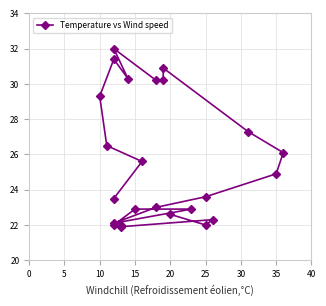

Reading left to right, list all the values displayed in this chart.

22.6	22.0	22.3	21.9	22.0	22.0	22.9	22.9	22.1	23.0	23.6	24.9	26.1	27.3	30.9	30.2	30.2	32.0	30.3	31.4	29.3	26.5	25.6	23.5